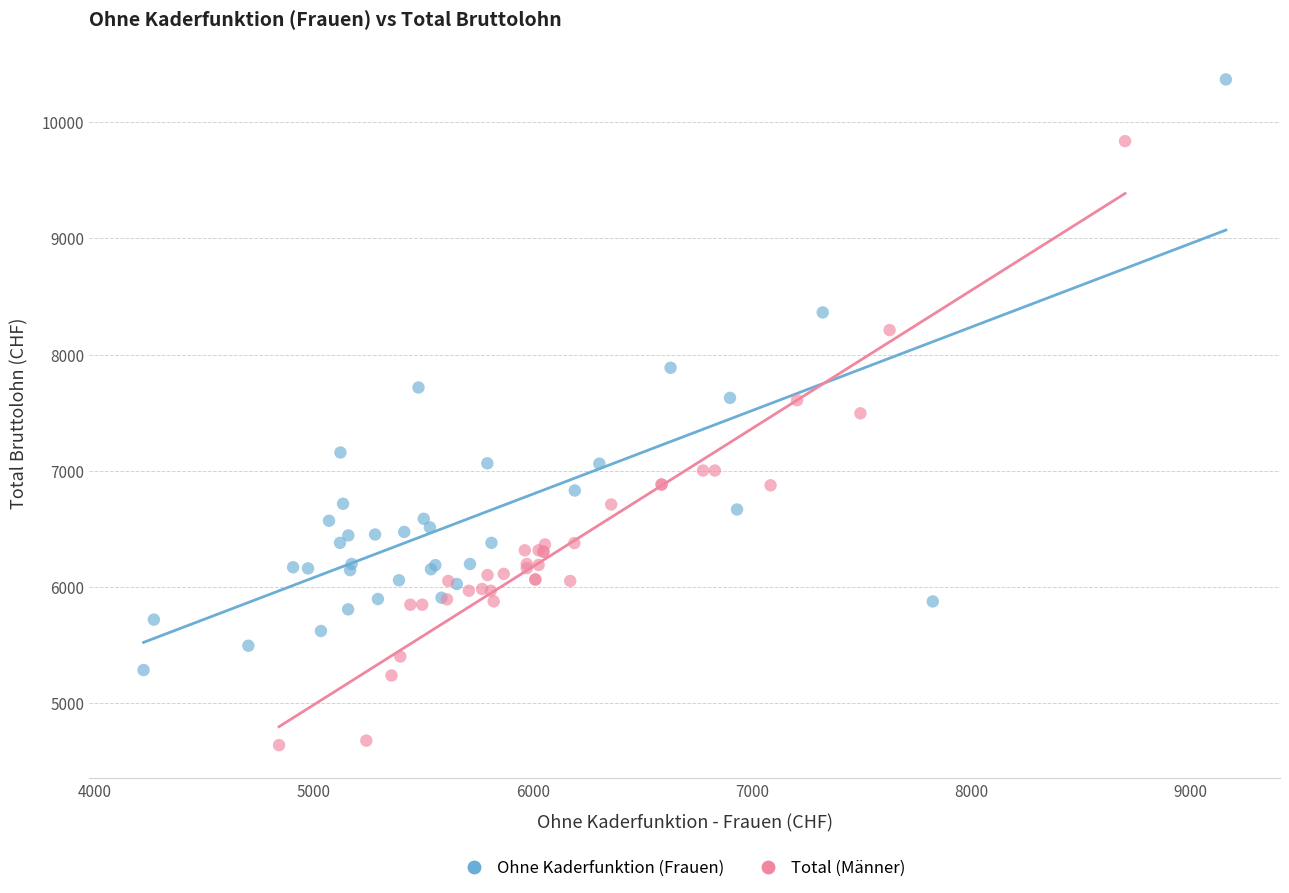

Which series contains the lowest Y value?

Total (Männer)